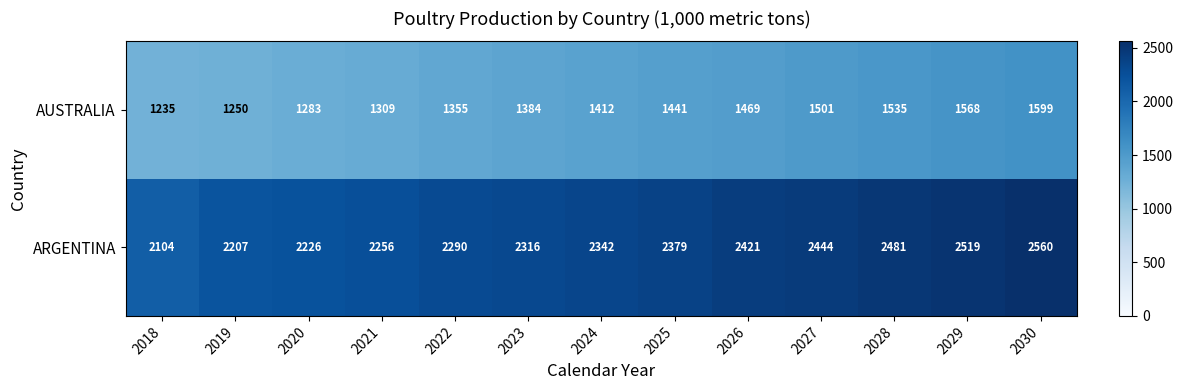

At how many categories does at least one series exceed 2360?

6